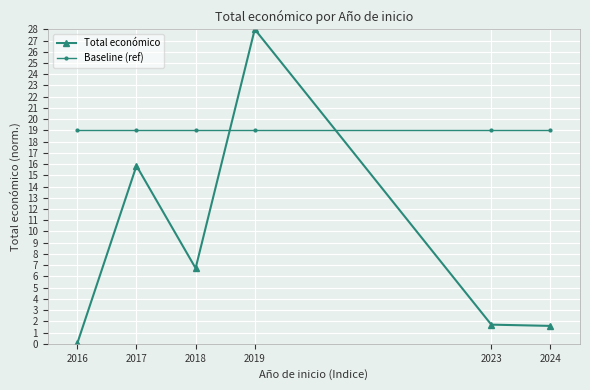

The value of Baseline (ref) at 2016 is 11.7. True or false?

False